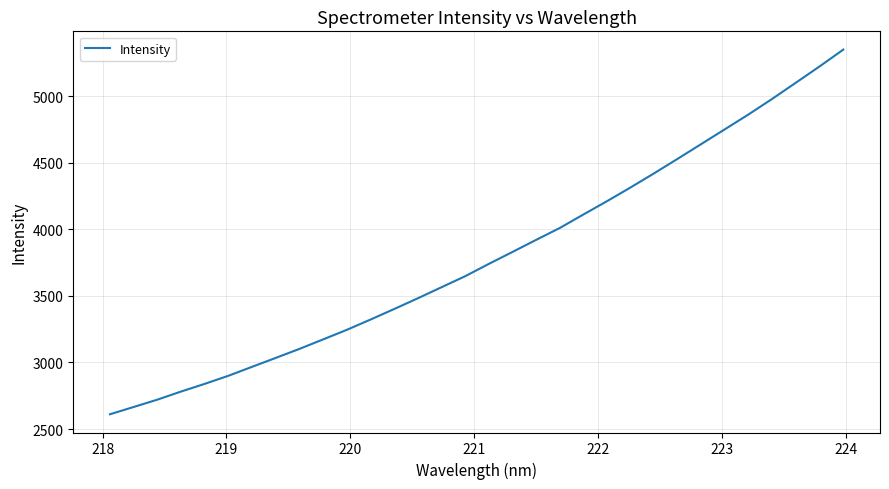

What is the maximum value shown in the chart?

5351.0